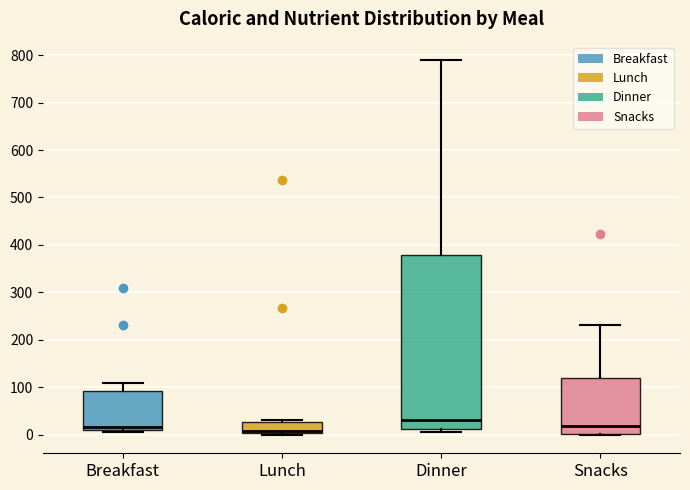

Which box is the tallest, from its lower edge to its upper edge?

Dinner